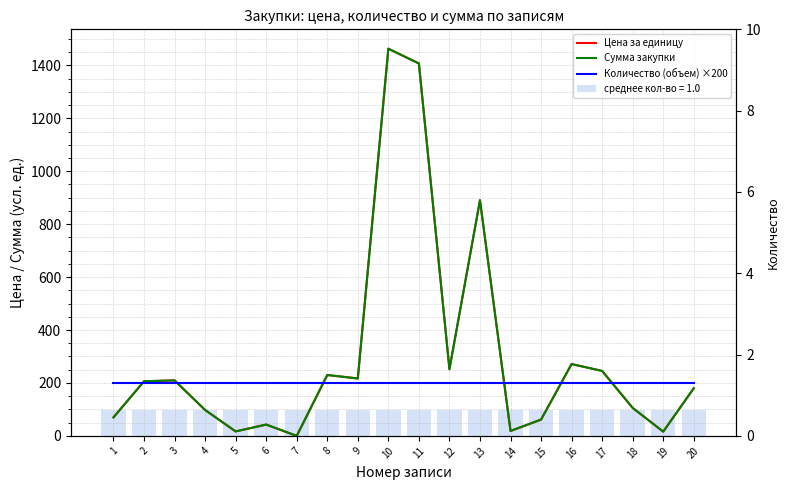

What is the spread (max minus min) of values at 3?

9.7